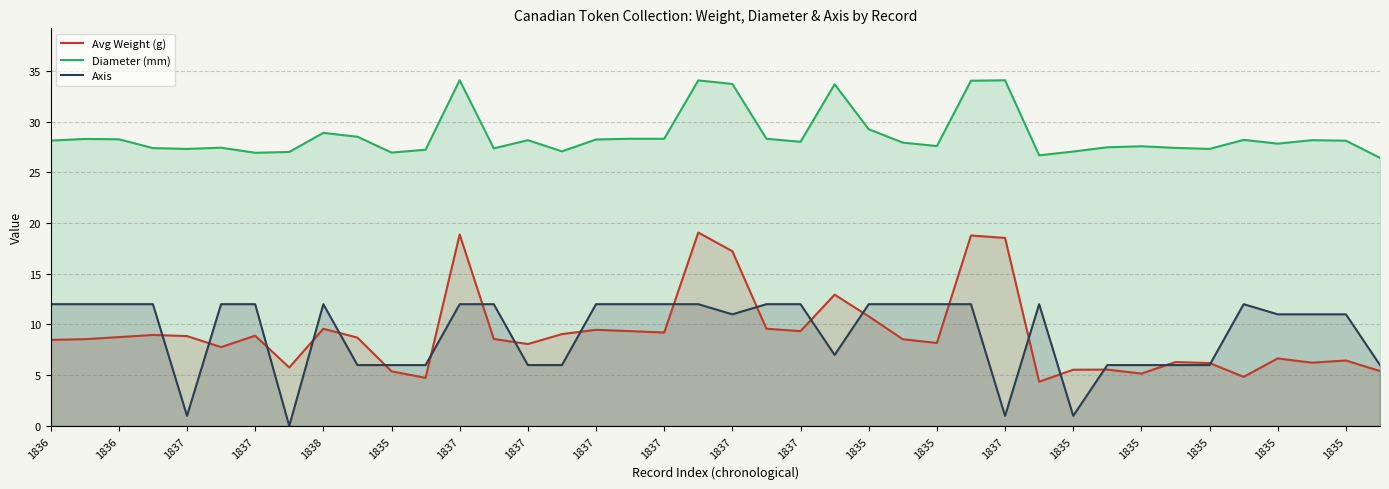

What is the label of the 36th point from the left?

35